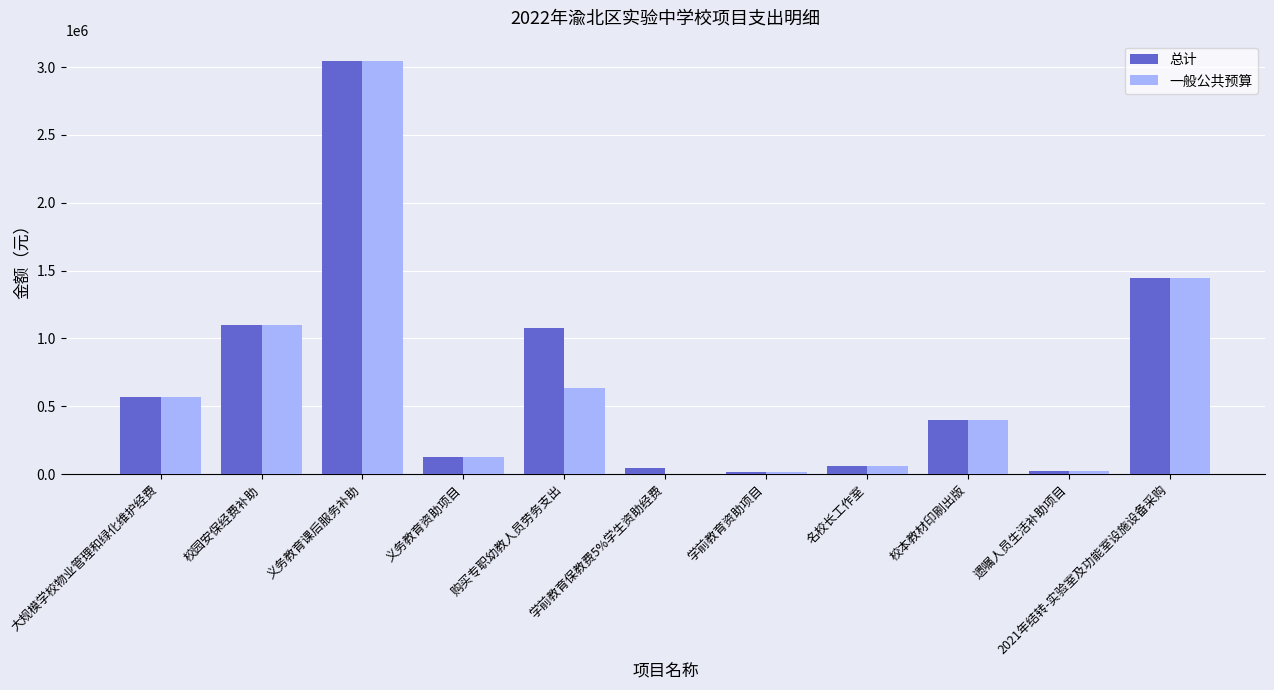

How many data points does each series have?

11